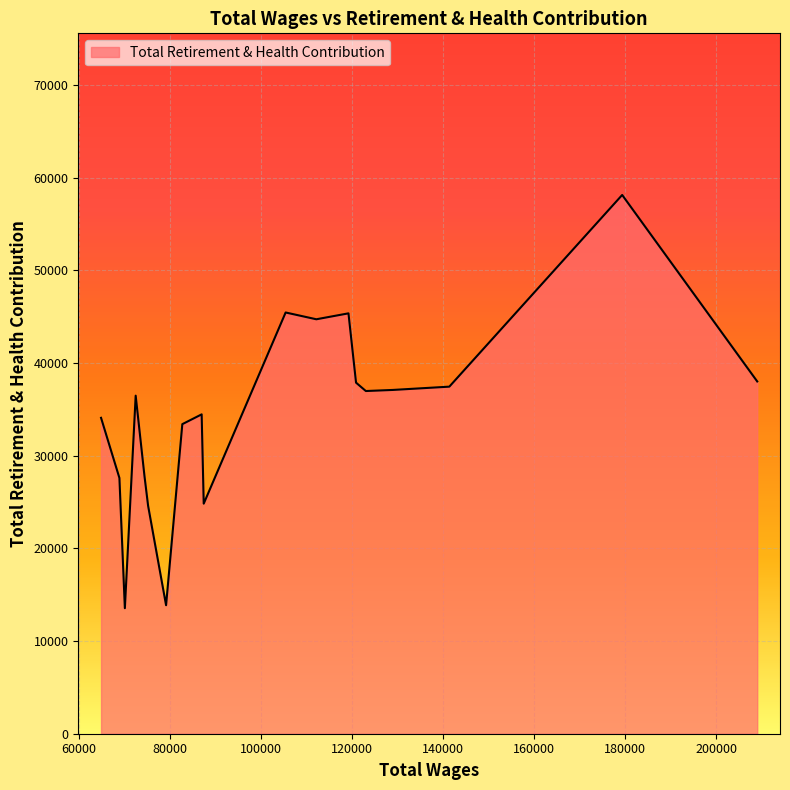

What is the difference between the maximum and minimum values?

44583